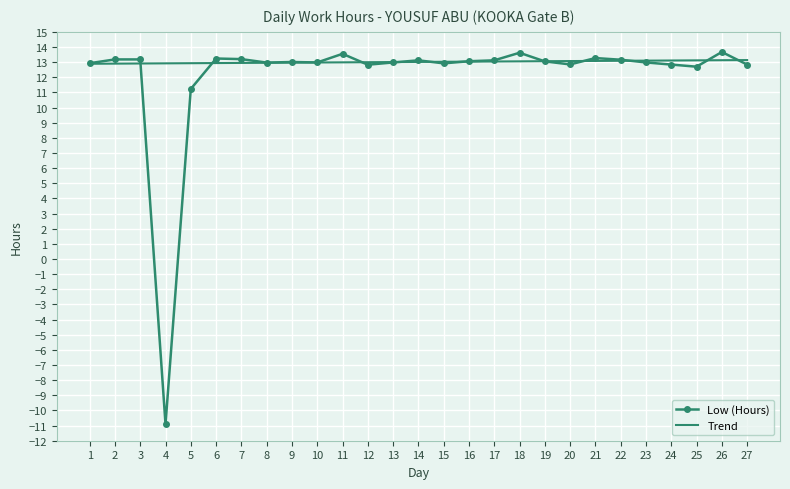

What is the spread (max minus min) of values at 27?

0.3